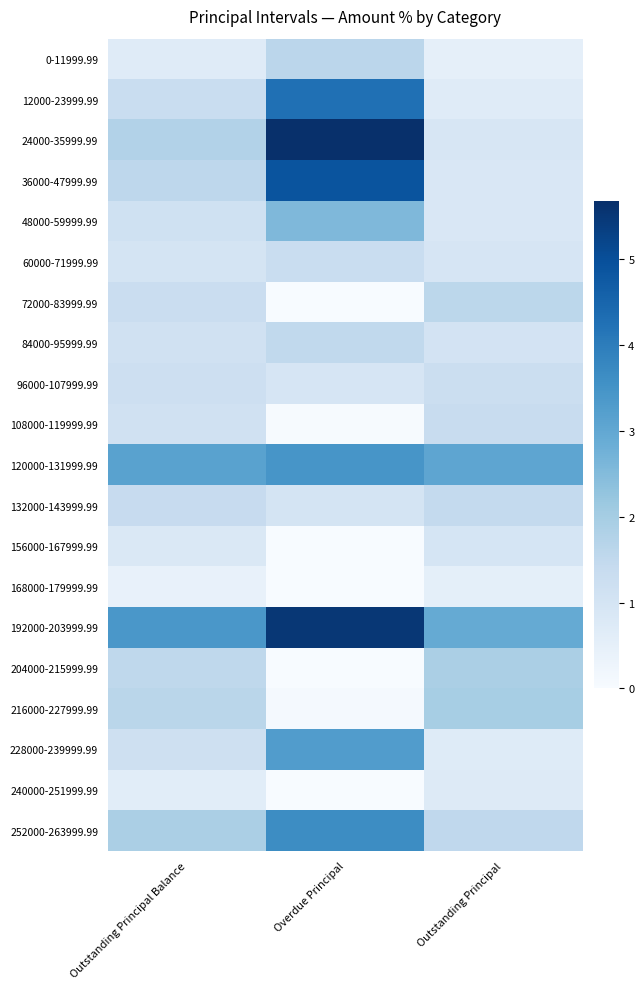

How many categories are shown in the chart?

3